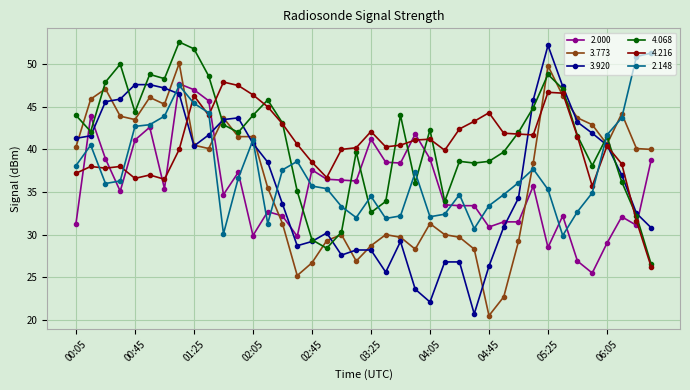

How many distinct data groups are displayed?

6